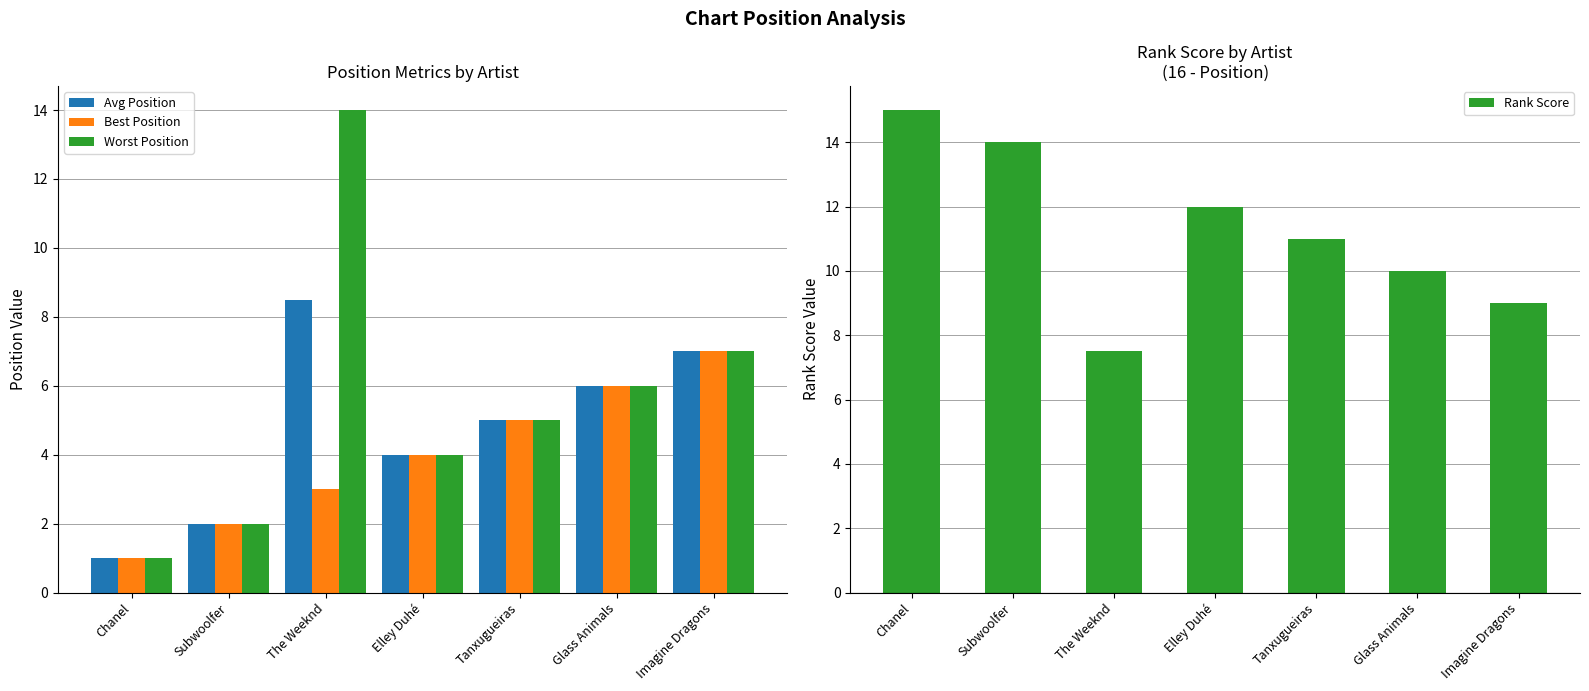

What is the difference between the maximum and second lowest values in the Worst Position series?

12.0